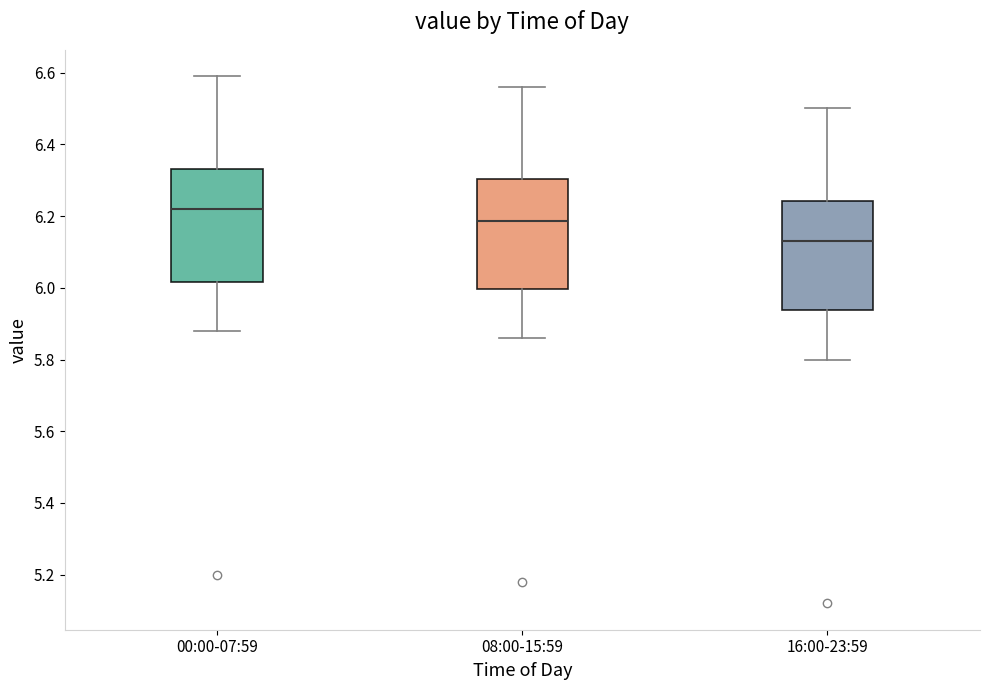

Where does the upper whisker of the box for 08:00-15:59 end on the y-axis? The values are not printed on the chart, so give them approximately, as read against the axis.

6.56